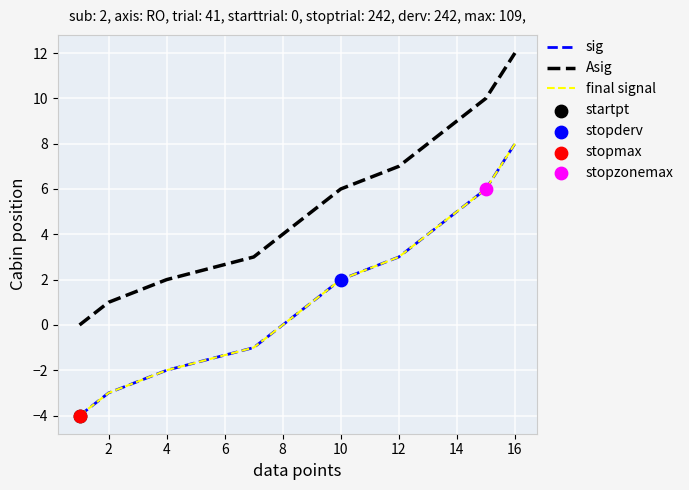

At how many categories does at least one series exceed 10?

1